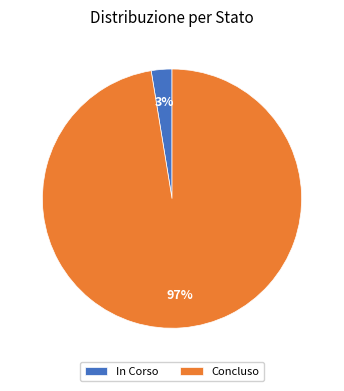

Combined, do In Corso and Concluso account for over 50%?

Yes